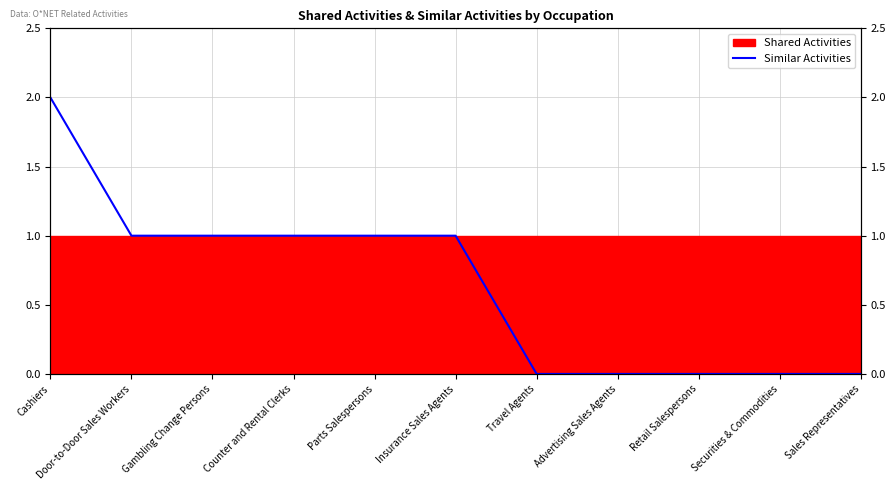

What is the difference between the maximum and minimum values?

2